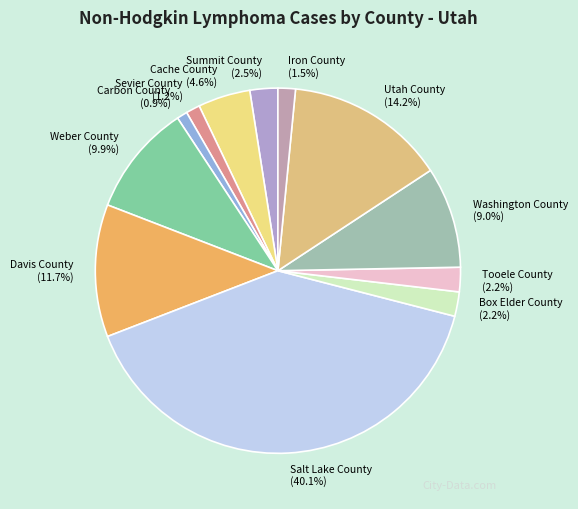

Which slice is the largest?

Salt Lake County